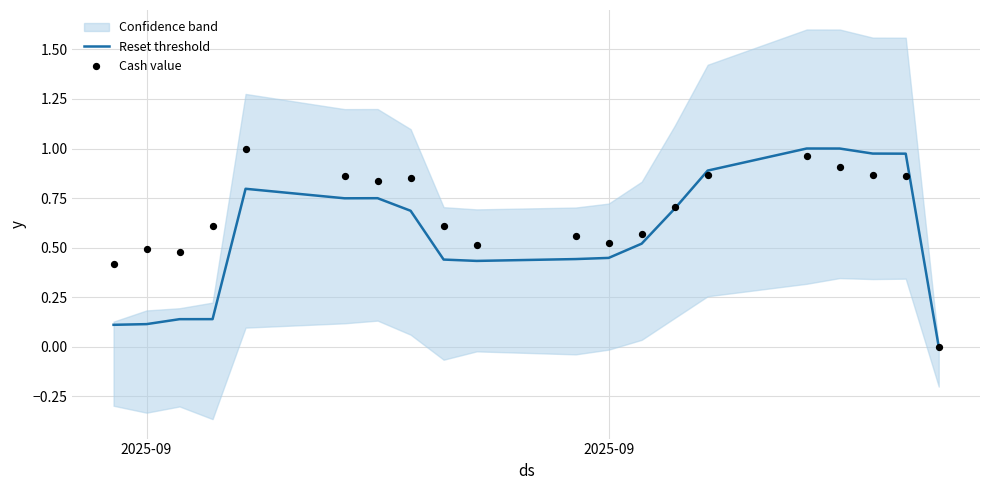

Which series contains the lowest Y value?

Reset threshold